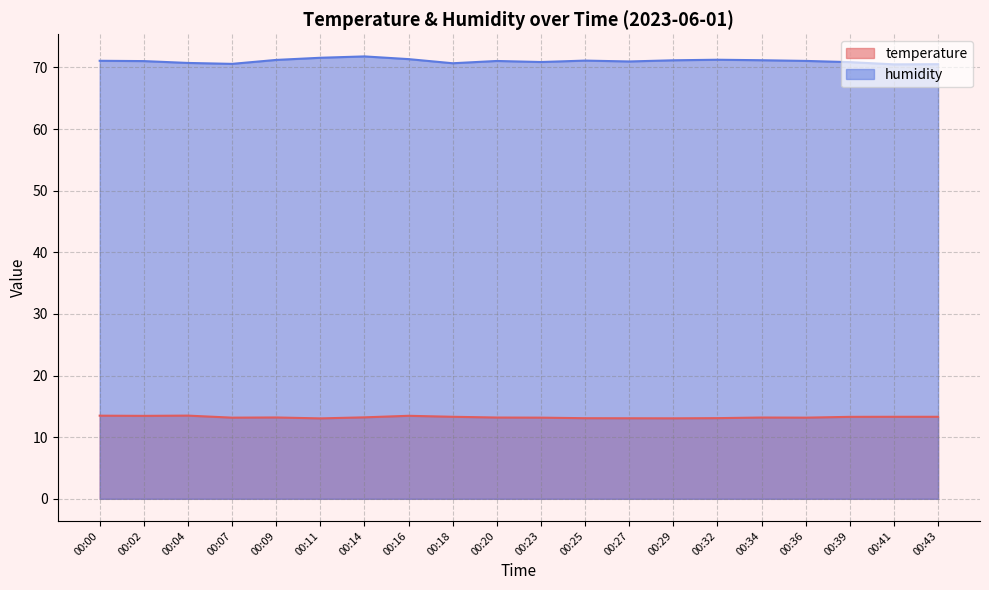

At 00:00, list the series in order from largest to smallest.

humidity, temperature